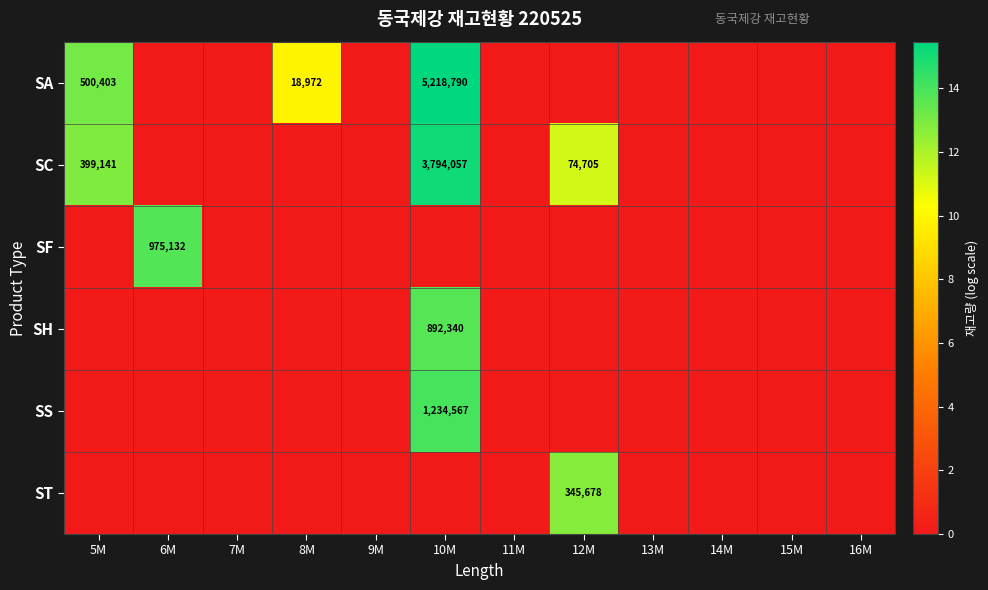

The value of SA at 8M is 30137. True or false?

False